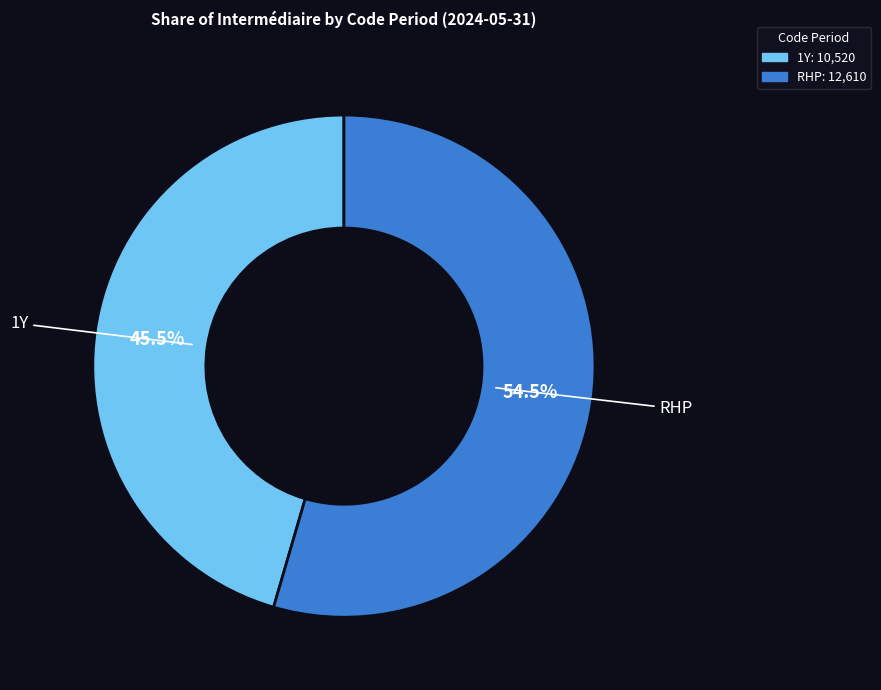

Is there any slice that represents more than half of the pie?

Yes